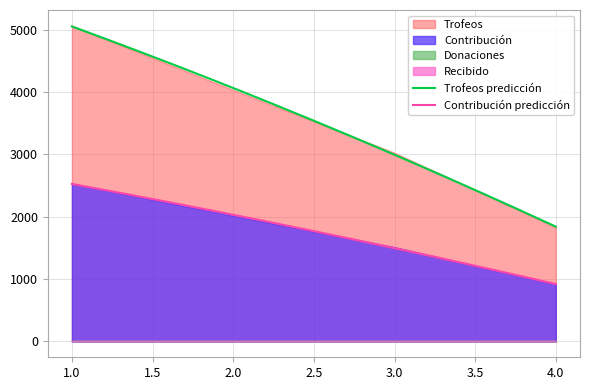

Is it true that Contribución equals 2017 at 2?

True